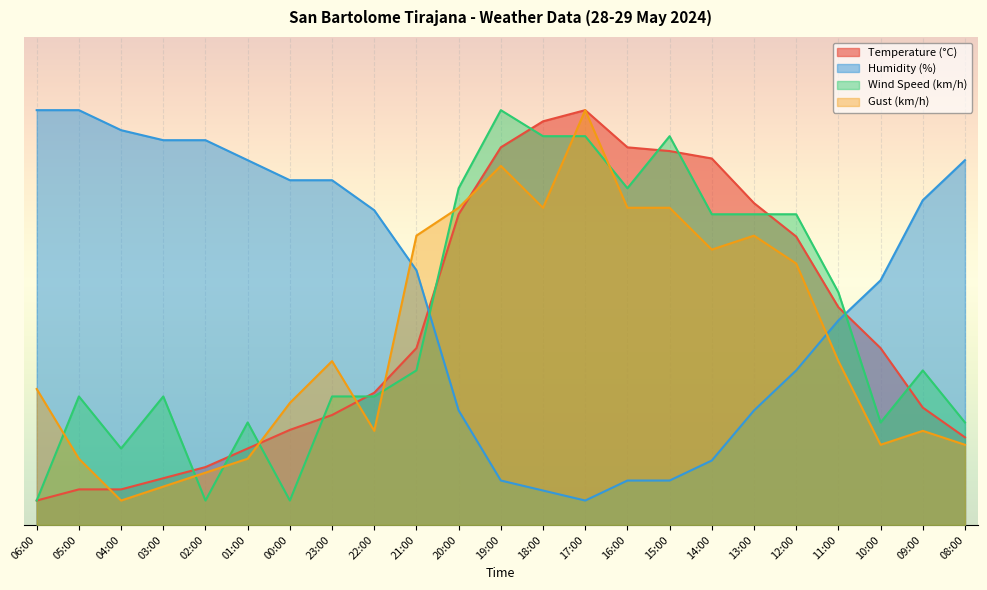

At which category is the sum across all series the highest?

17:00